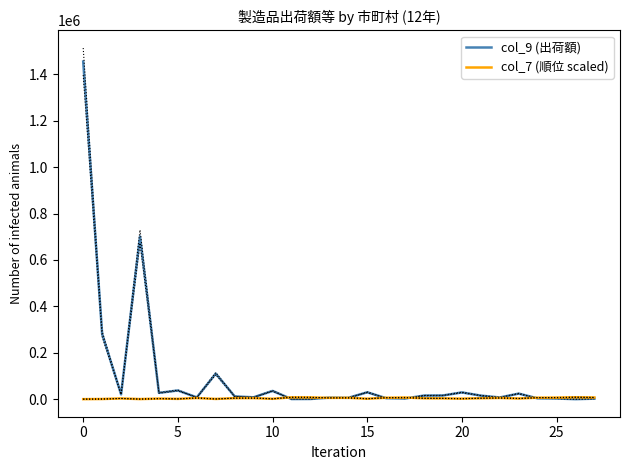

What is the label of the 7th point from the left?

6